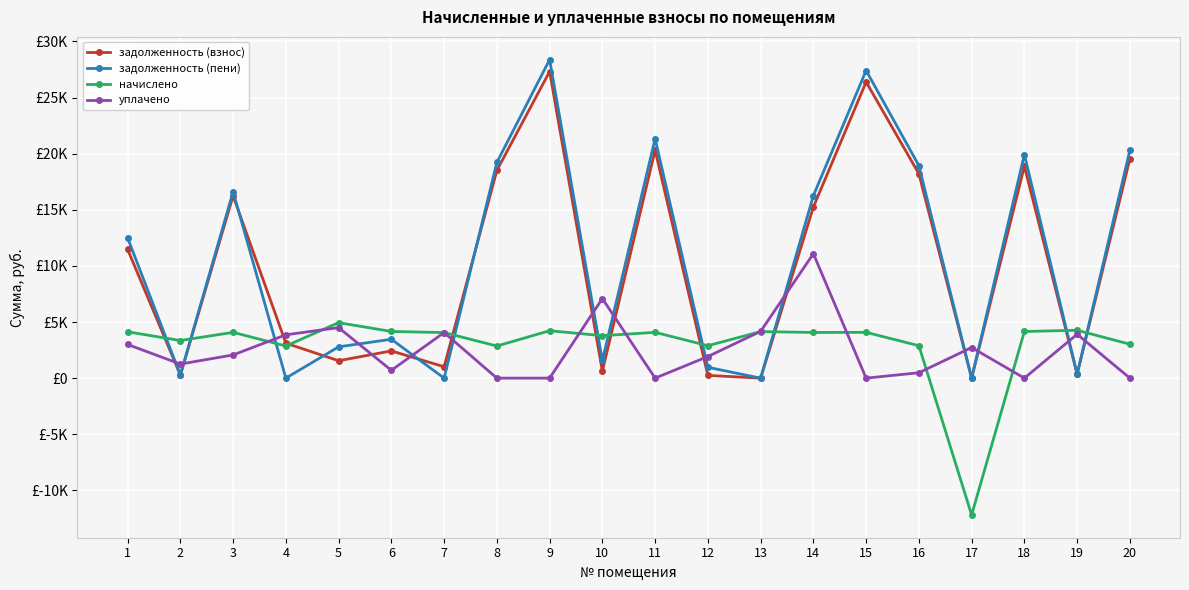

Which label corresponds to the smallest value in the chart?

17